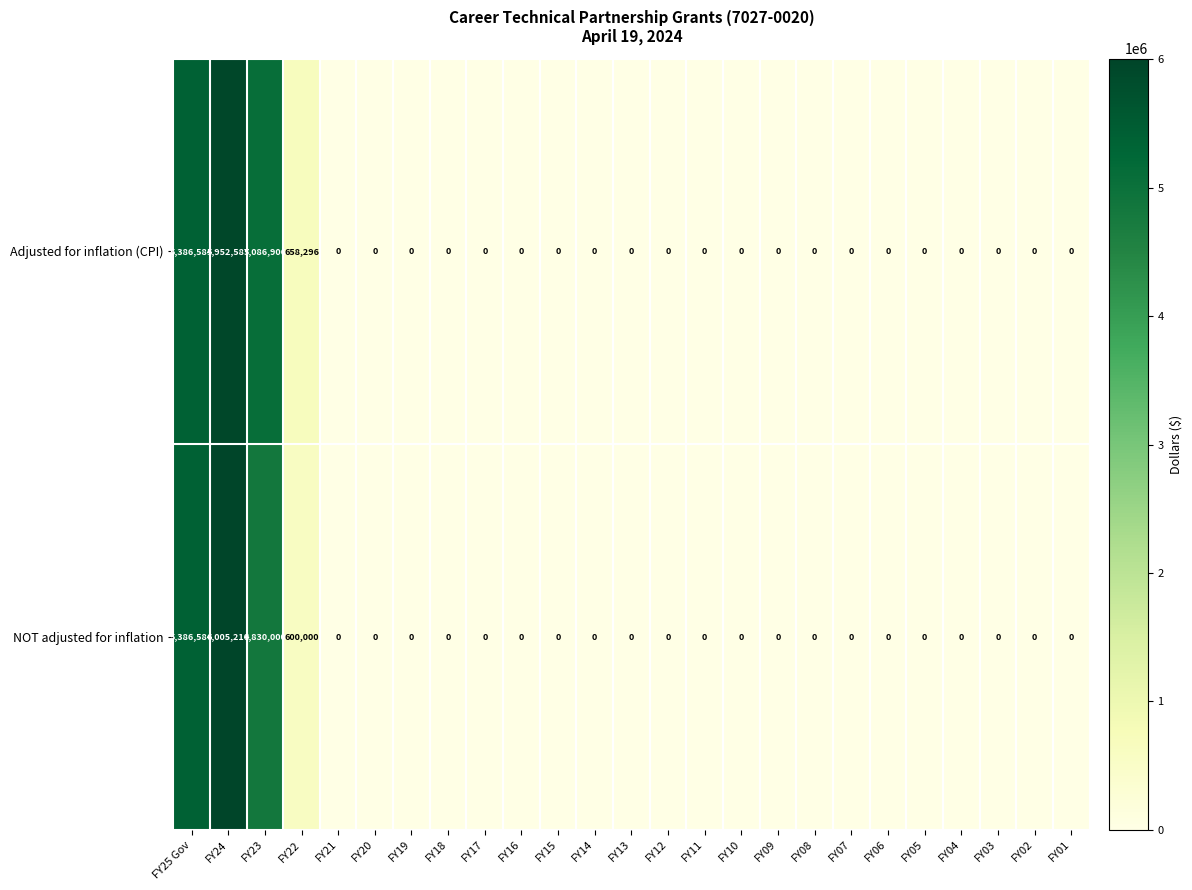

How many distinct data groups are displayed?

2